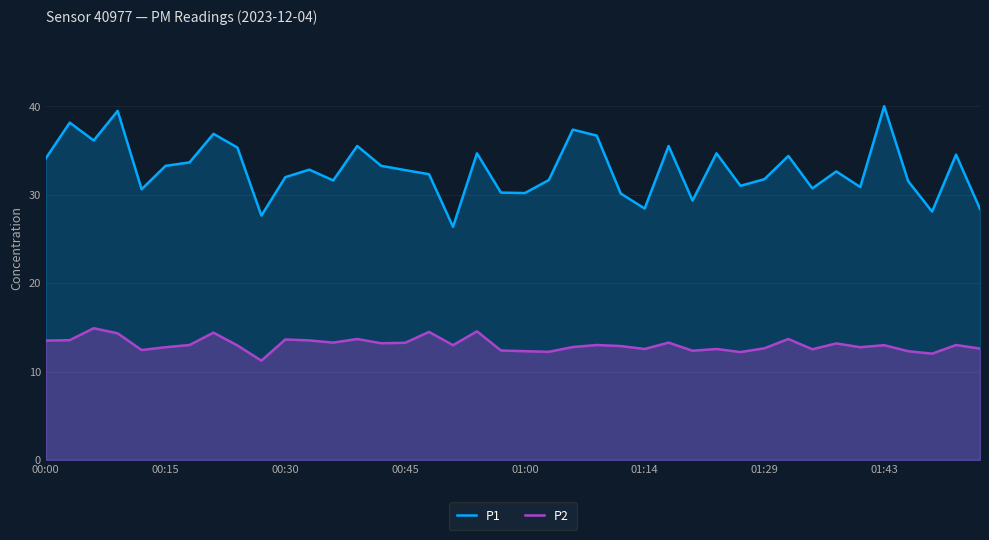

Which series has the largest range (max minus min)?

P1